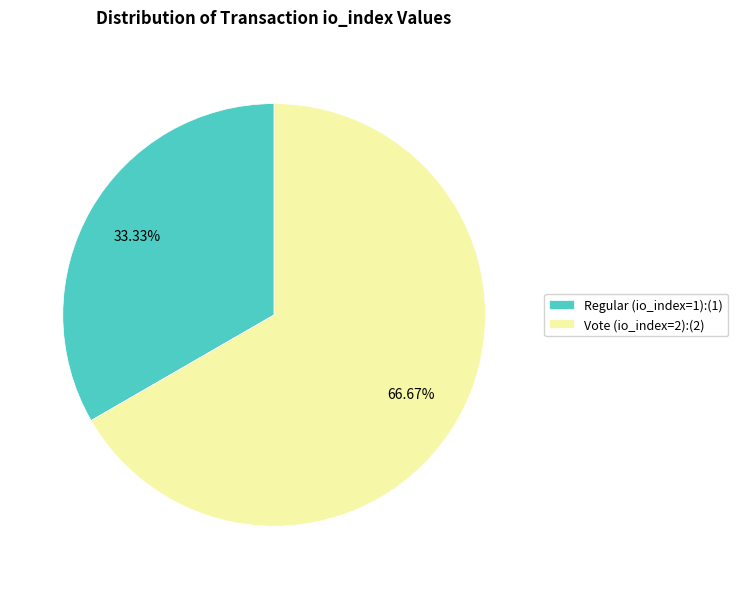

Count the number of slices in the pie.

2